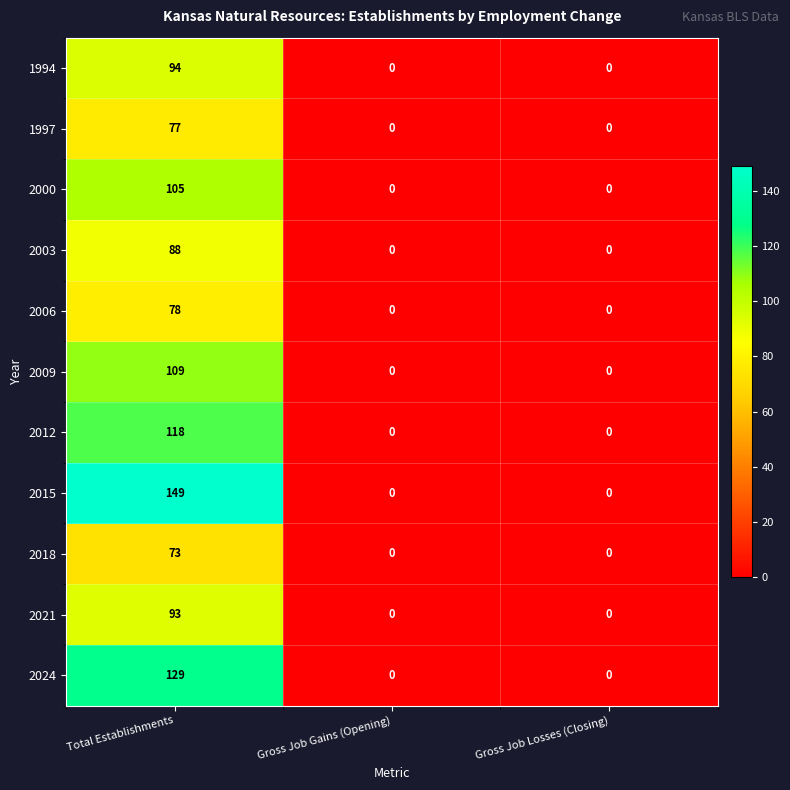

What is the average value of the 1994 series?

31